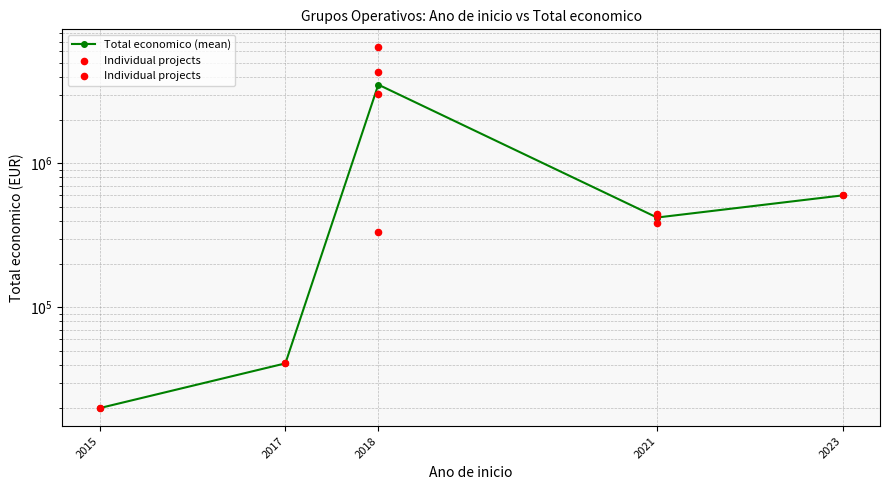

Approximately how many times larger is the value at 2023 compared to 2018?

0.2